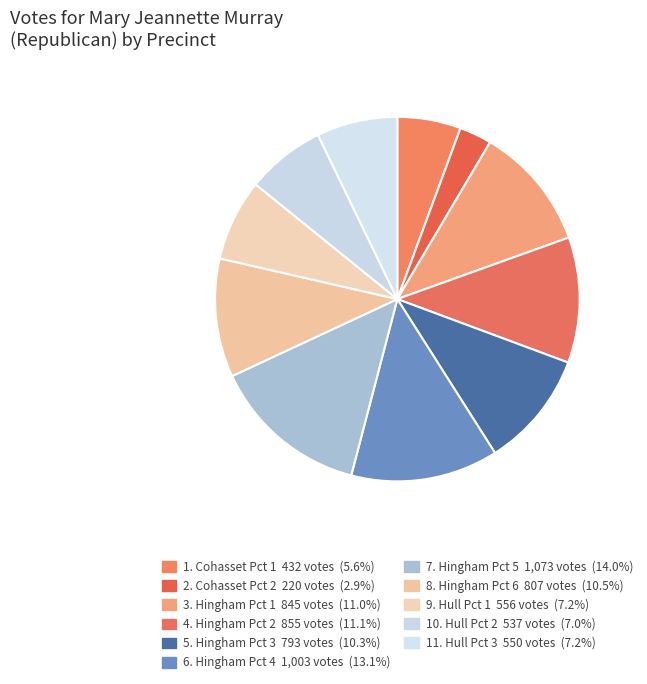

Count the number of slices in the pie.

11